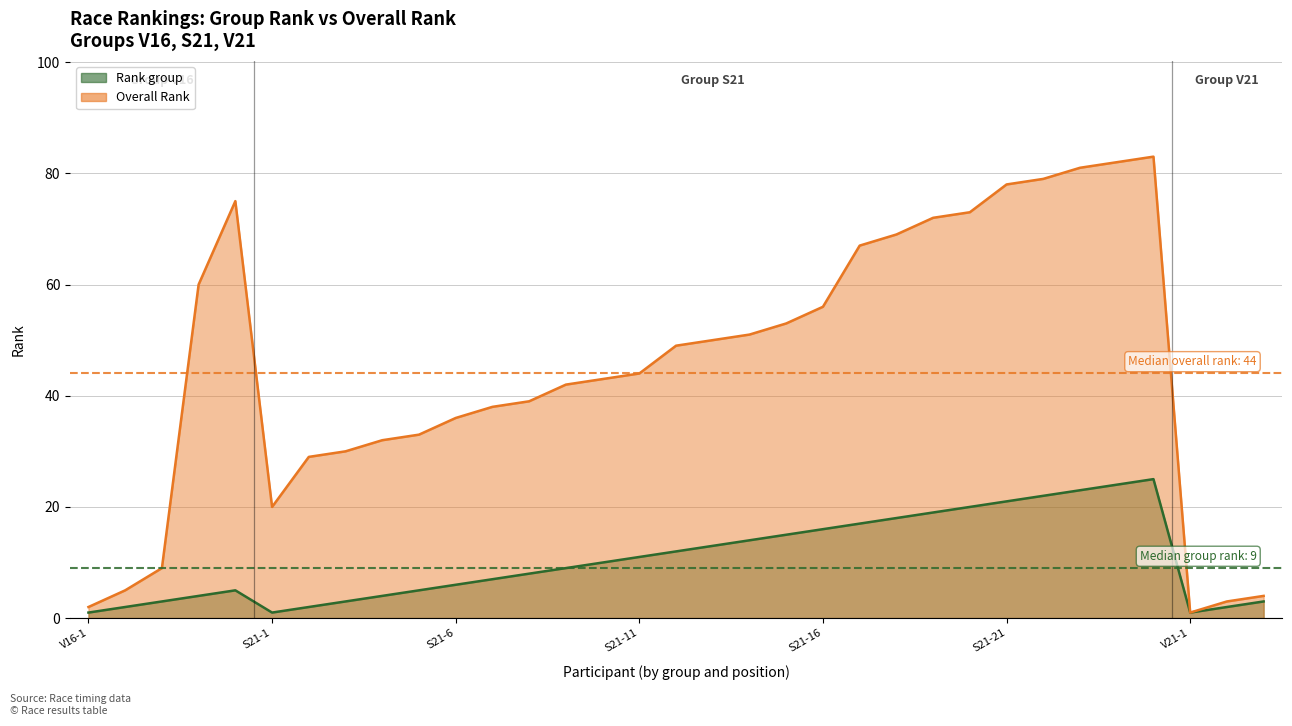

What is the difference between the maximum and minimum values in the Rank group series?

24